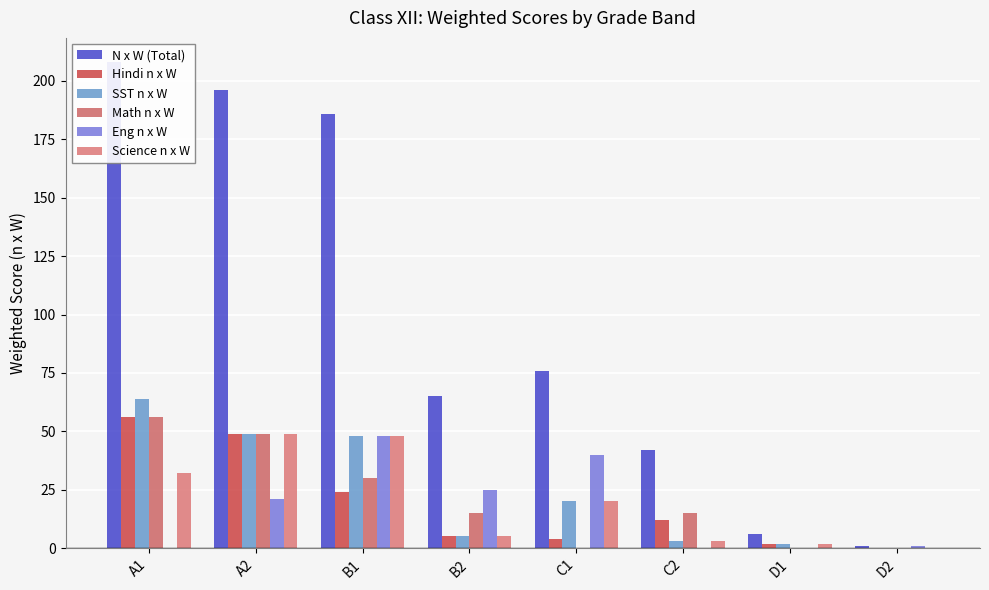

Which series has the largest range (max minus min)?

N x W (Total)